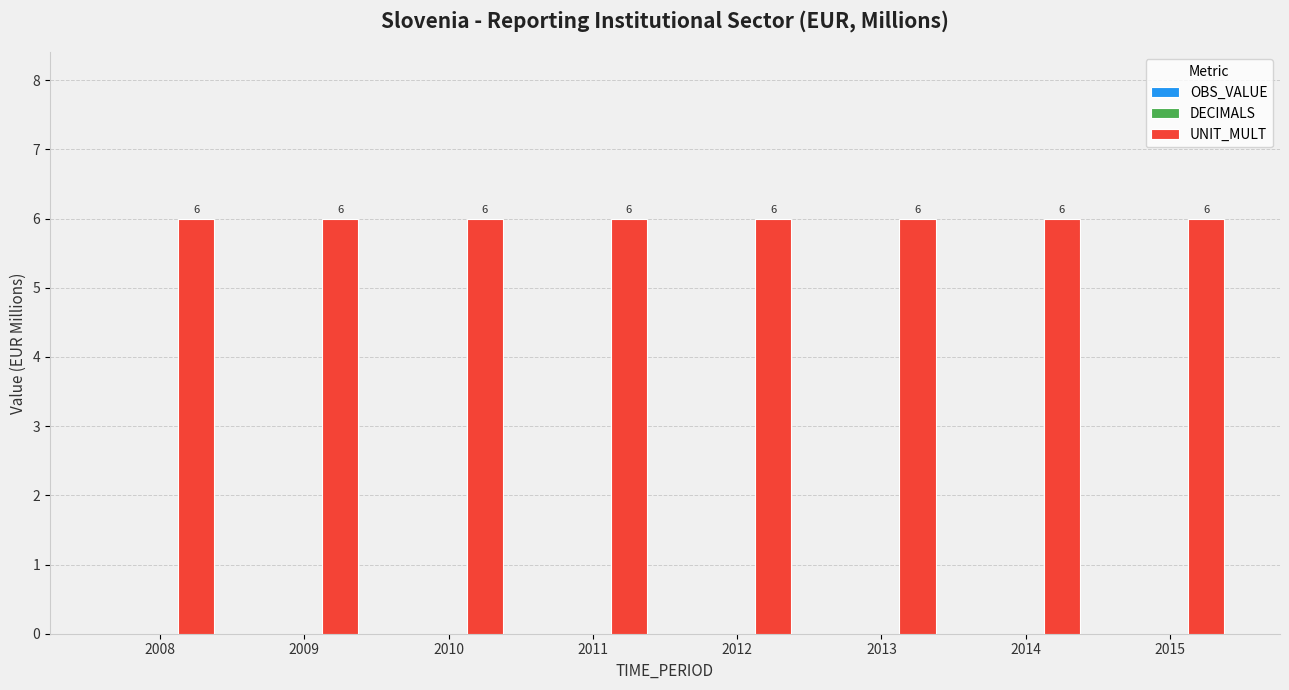

What are all the series names shown in the legend?

OBS_VALUE, DECIMALS, UNIT_MULT